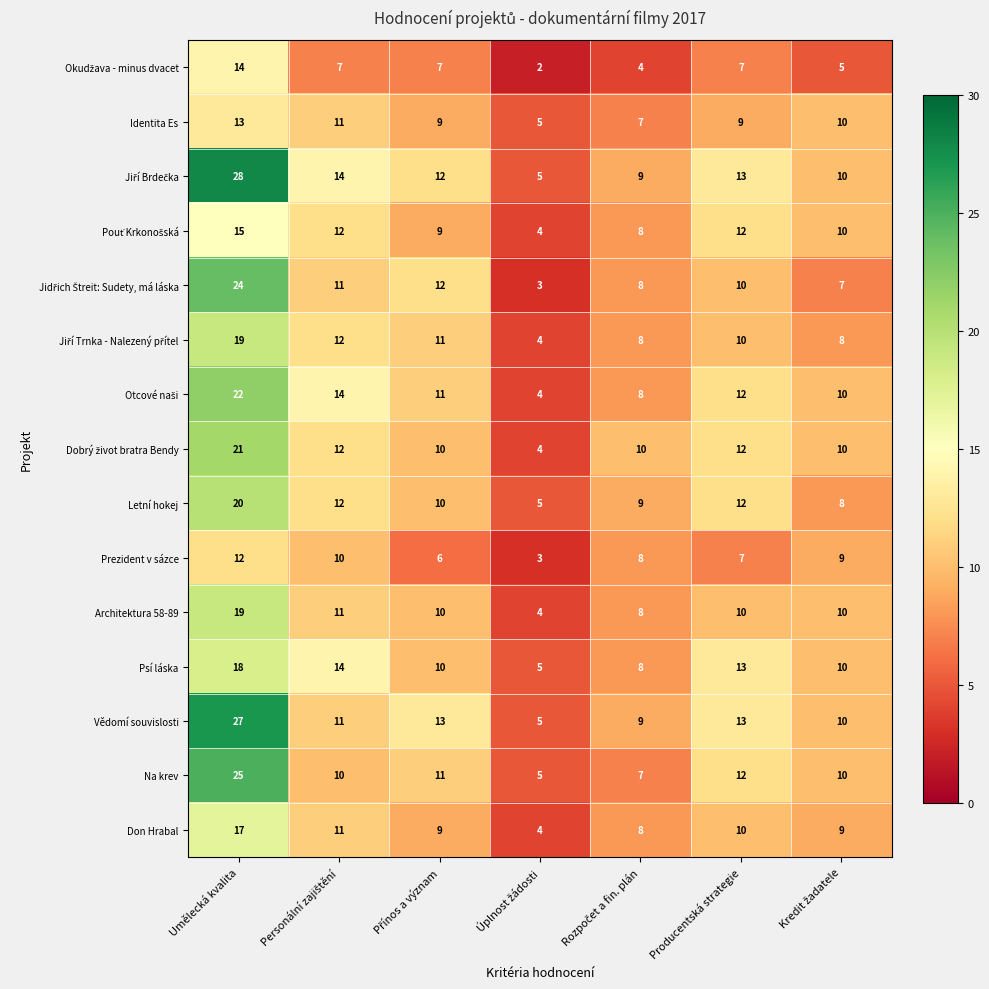

What is the difference between the maximum and minimum values in the Architektura 58-89 series?

15